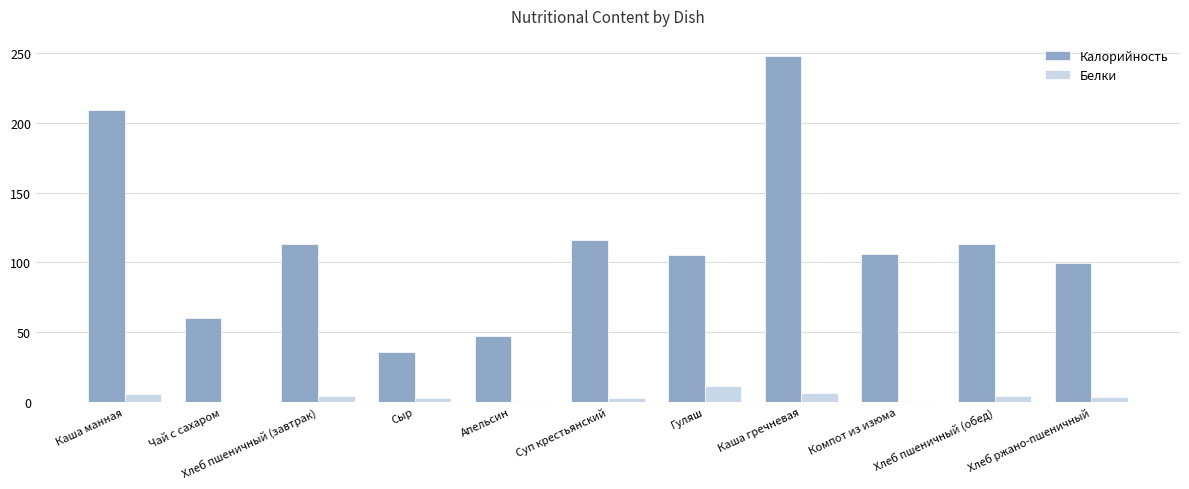

Which series changed the most between Сыр and Хлеб ржано-пшеничный?

Калорийность